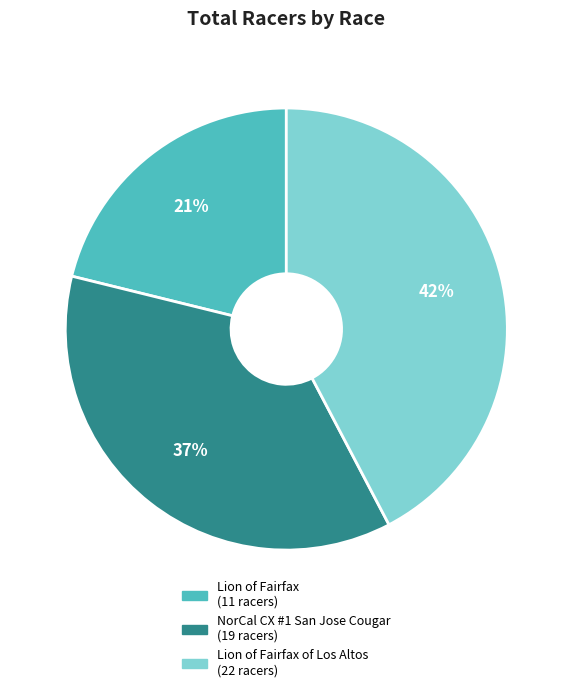

Is there any slice that represents more than half of the pie?

No